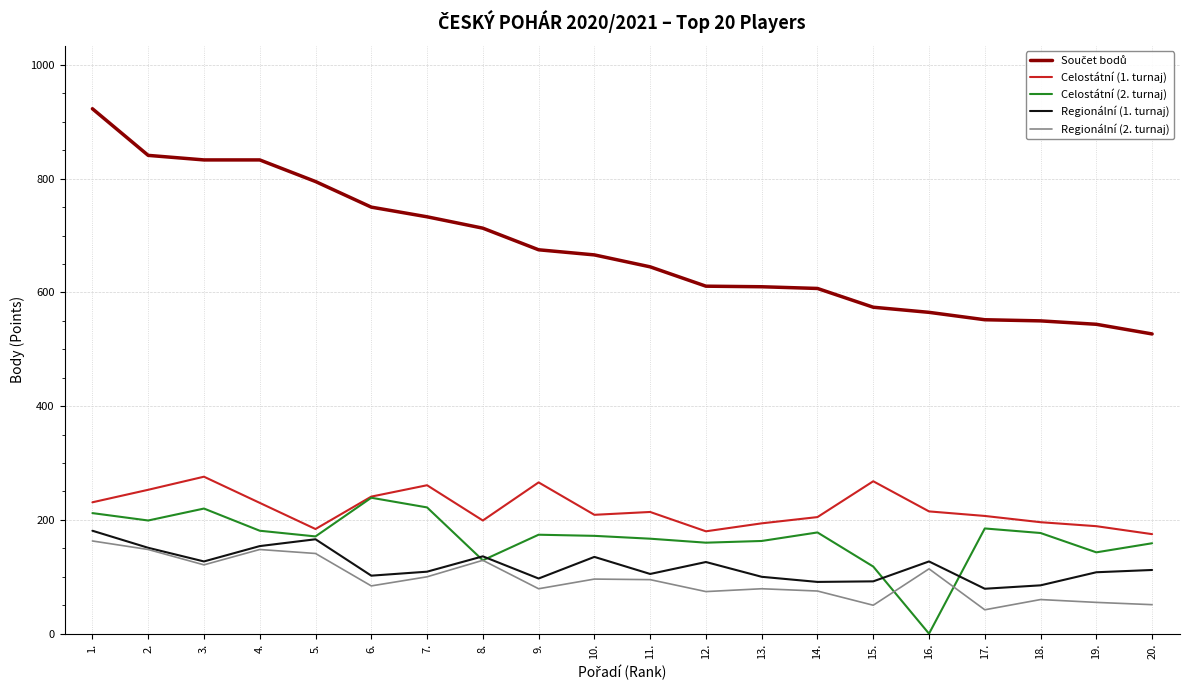

The value of Regionální (2. turnaj) at 6. is 43. True or false?

False